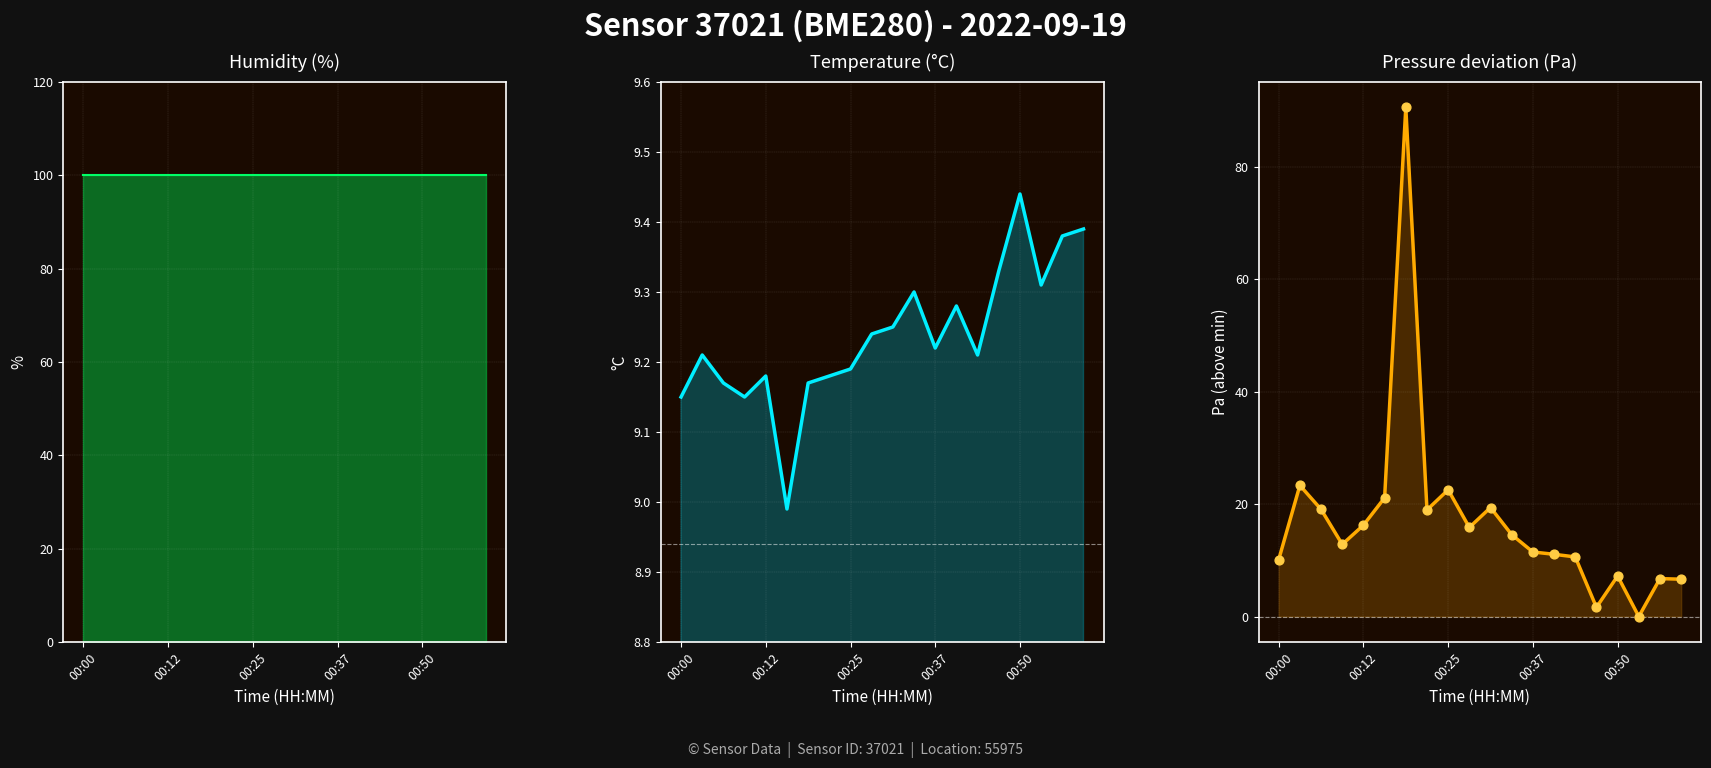

What is the total value across all series at 13?

120.3